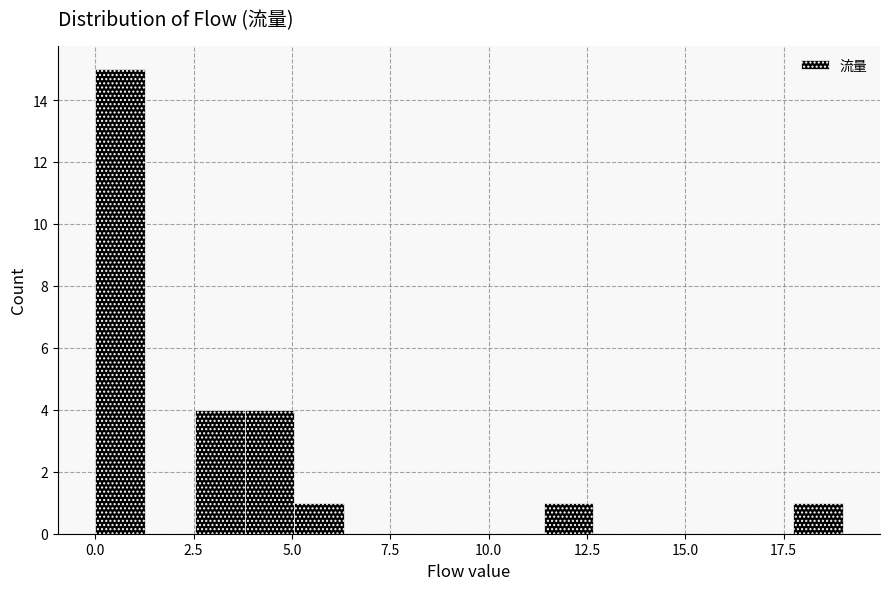

Read against the x-axis, roughly where is the centre of the tallest bar?

0.5